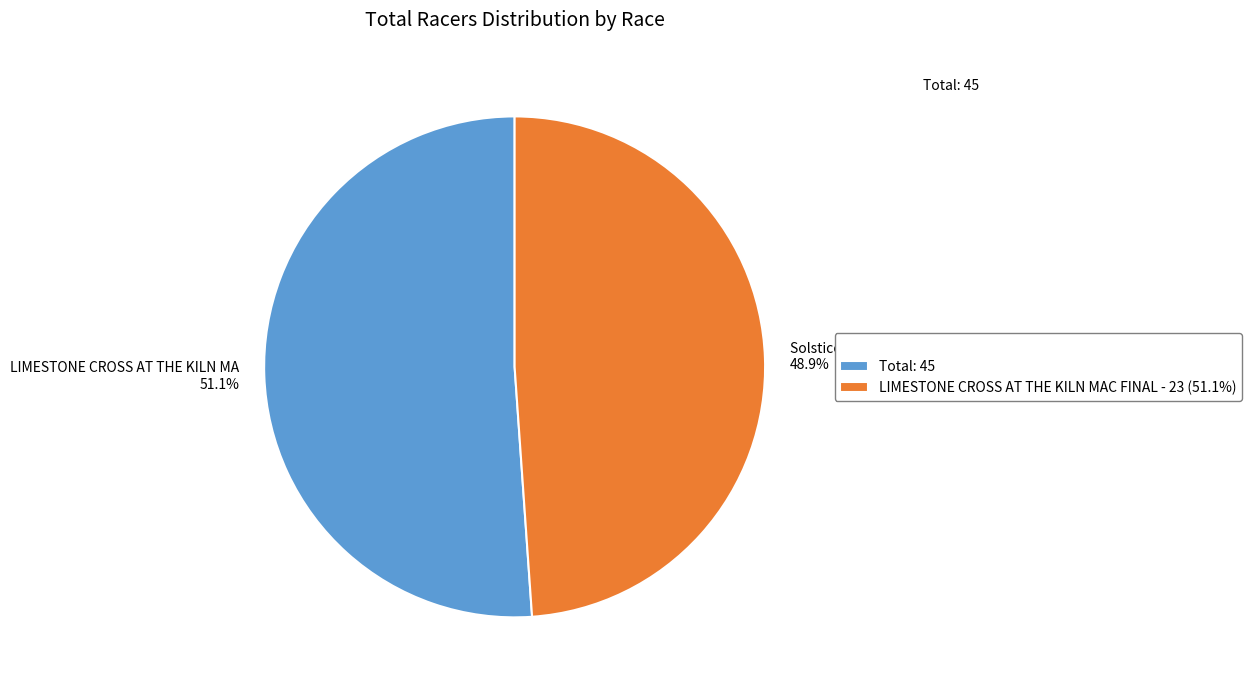

Between LIMESTONE CROSS AT THE KILN MAC FINAL - 23 (51.1%) and Total: 45, which is larger?

Total: 45